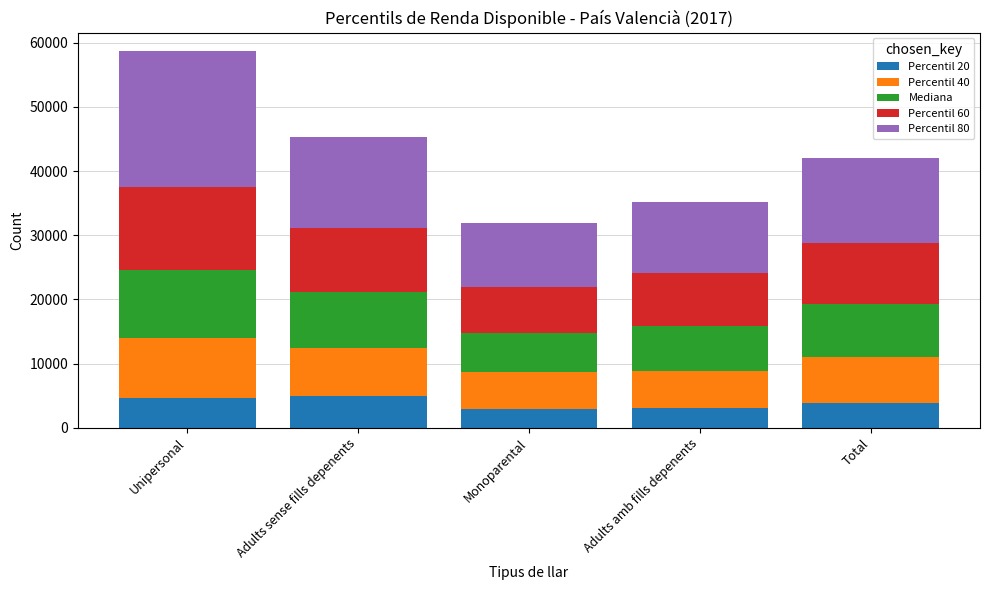

What is the maximum value for Percentil 20?

4949.6